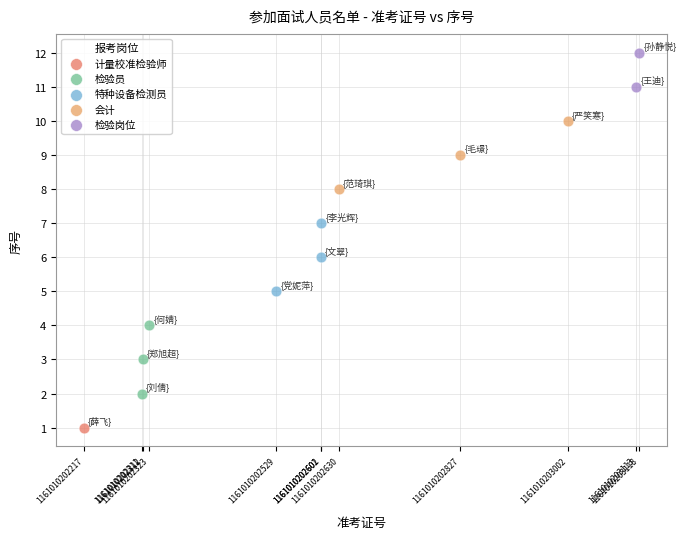

What are all the series names shown in the legend?

计量校准检验师, 检验员, 特种设备检测员, 会计, 检验岗位